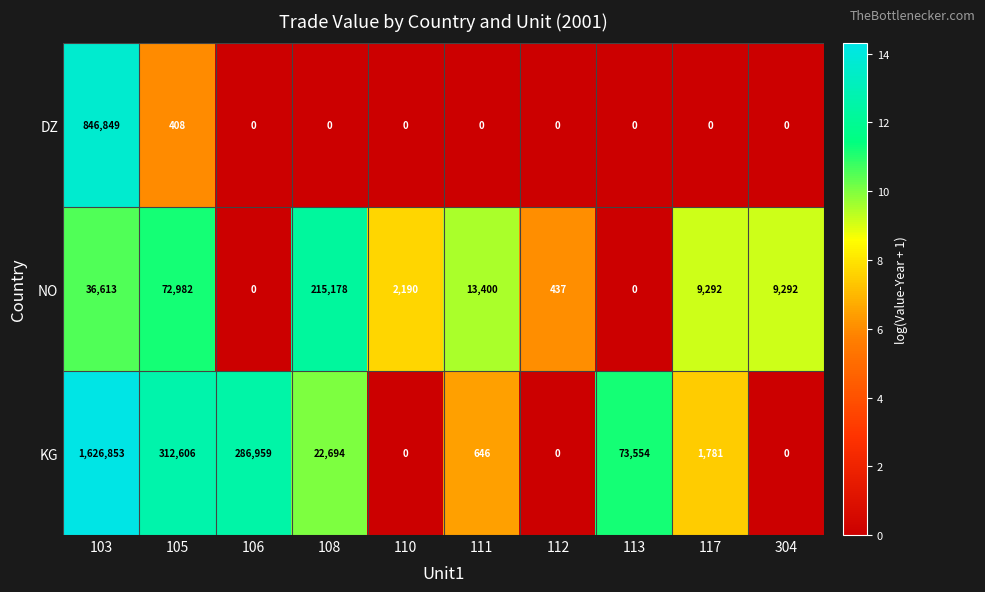

What is the difference between the maximum and minimum values in the NO series?

215178